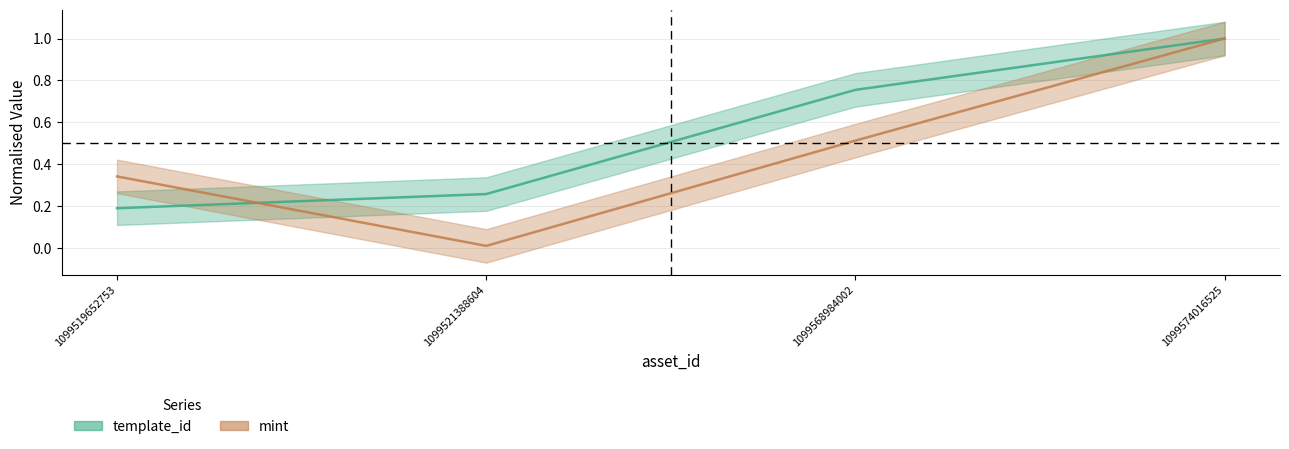

At how many categories does at least one series exceed 0?

4